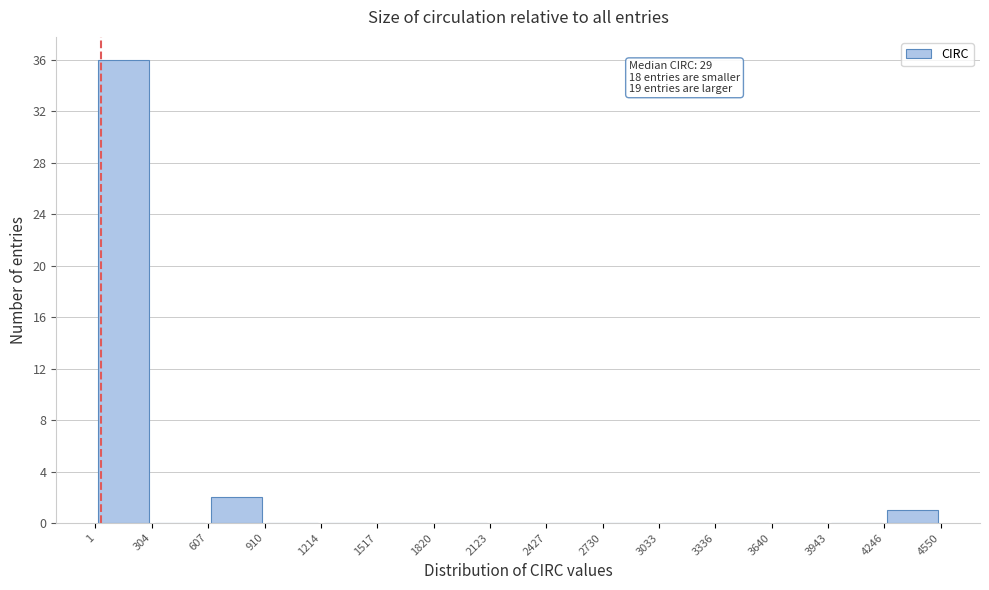

Over which range of the x-axis is the bar tallest?

1 to 304